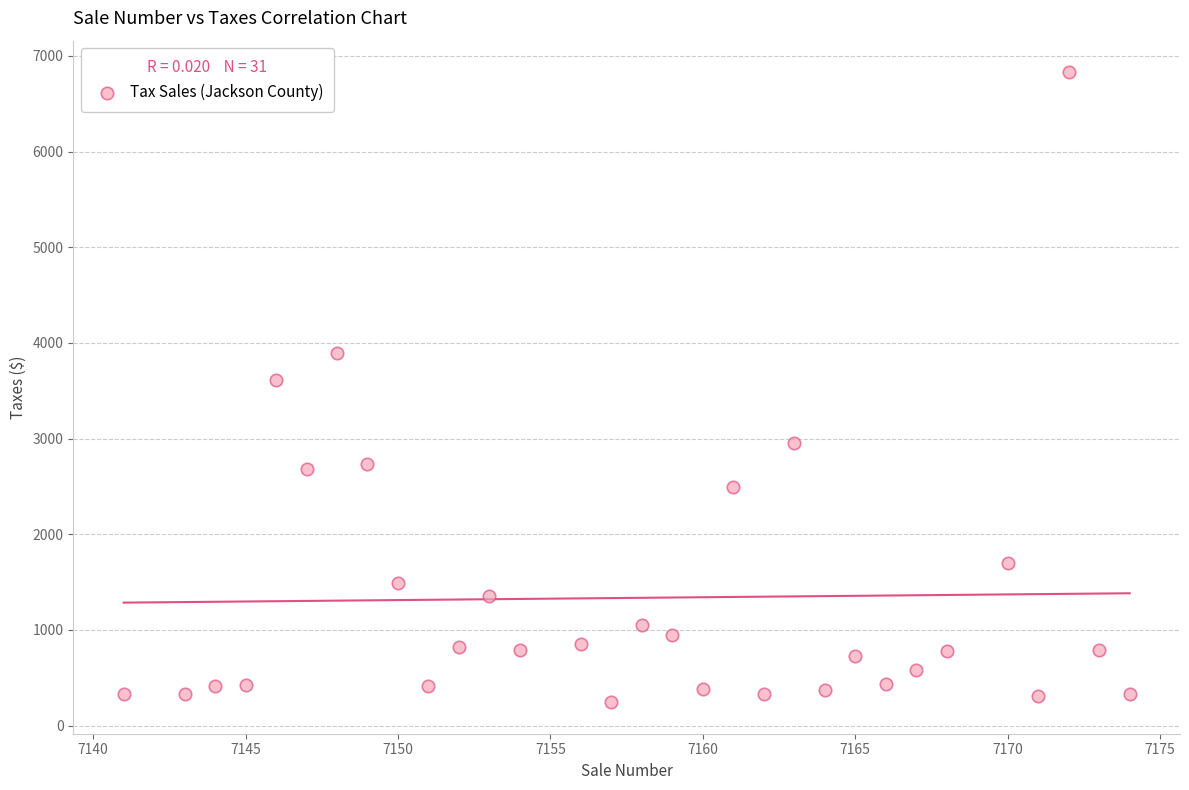

What is the range of X values (max minus min)?

33.0